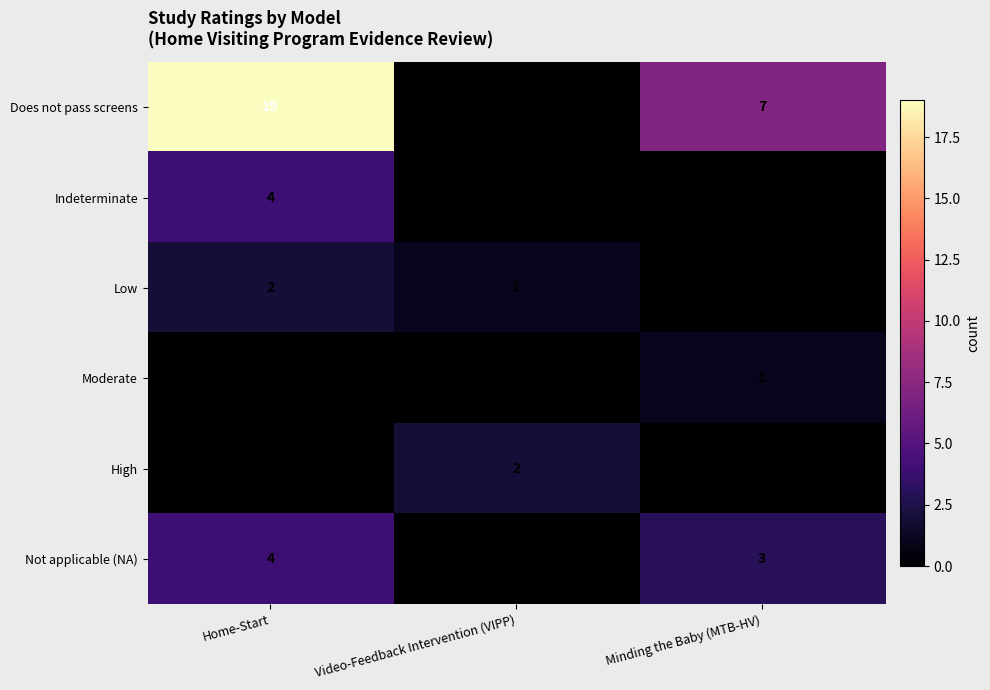

At which label is Not applicable (NA) closest to 2?

Minding the Baby (MTB-HV)